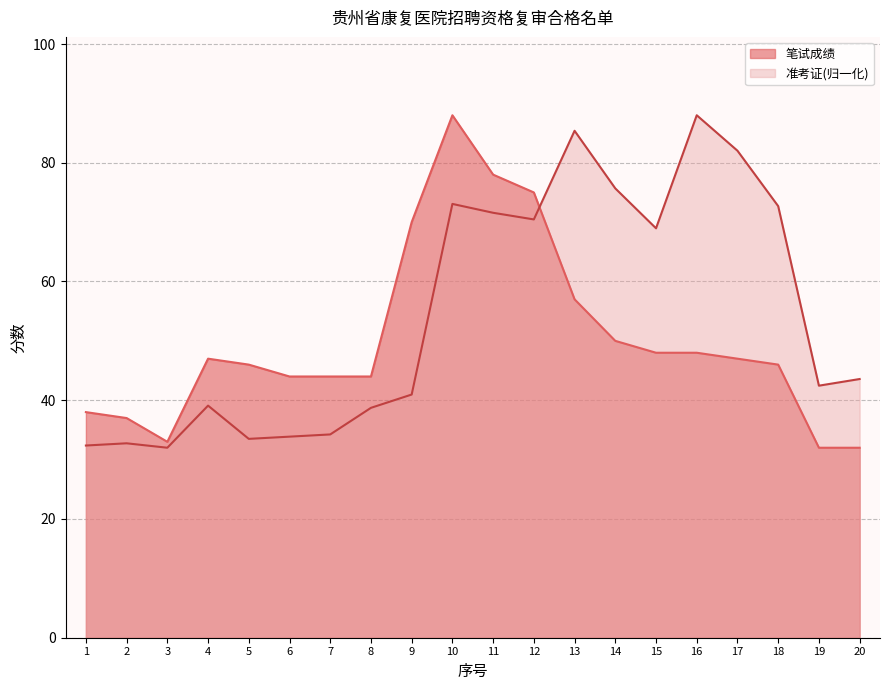

What is the sum of the 笔试成绩 values at 17 and 11?

125.0